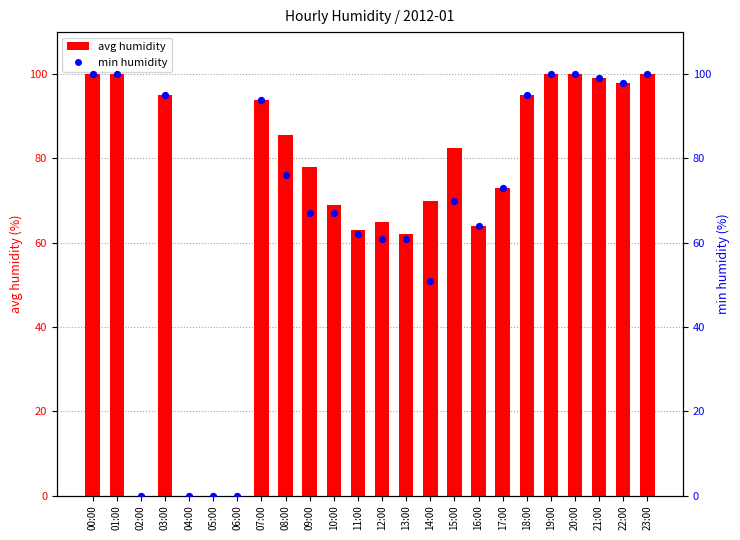

At how many categories does at least one series exceed 21?

20